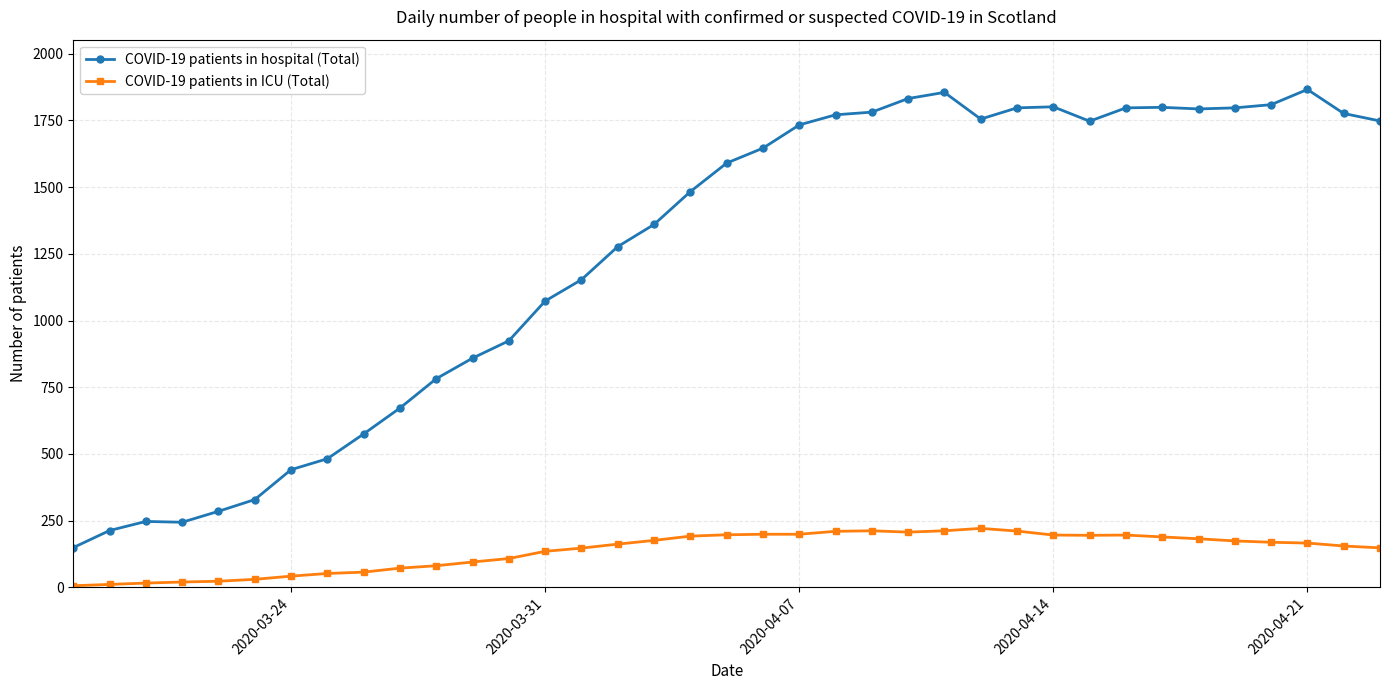

True or false: COVID-19 patients in ICU (Total) and COVID-19 patients in hospital (Total) cross at least once.

False